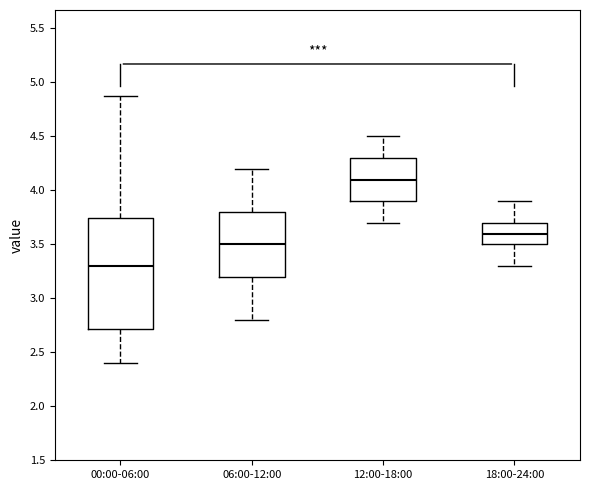

Reading left to right, read every box against the y-axis: the position of its median line, the range the box covers, and the ends of its whiskers. The values are not printed on the chart, so give them approximately, as read against the axis.

00:00-06:00: median 3.30, box 2.70 to 3.75, whiskers 2.40 to 4.85
06:00-12:00: median 3.50, box 3.20 to 3.80, whiskers 2.80 to 4.20
12:00-18:00: median 4.10, box 3.90 to 4.30, whiskers 3.70 to 4.50
18:00-24:00: median 3.60, box 3.50 to 3.70, whiskers 3.30 to 3.90